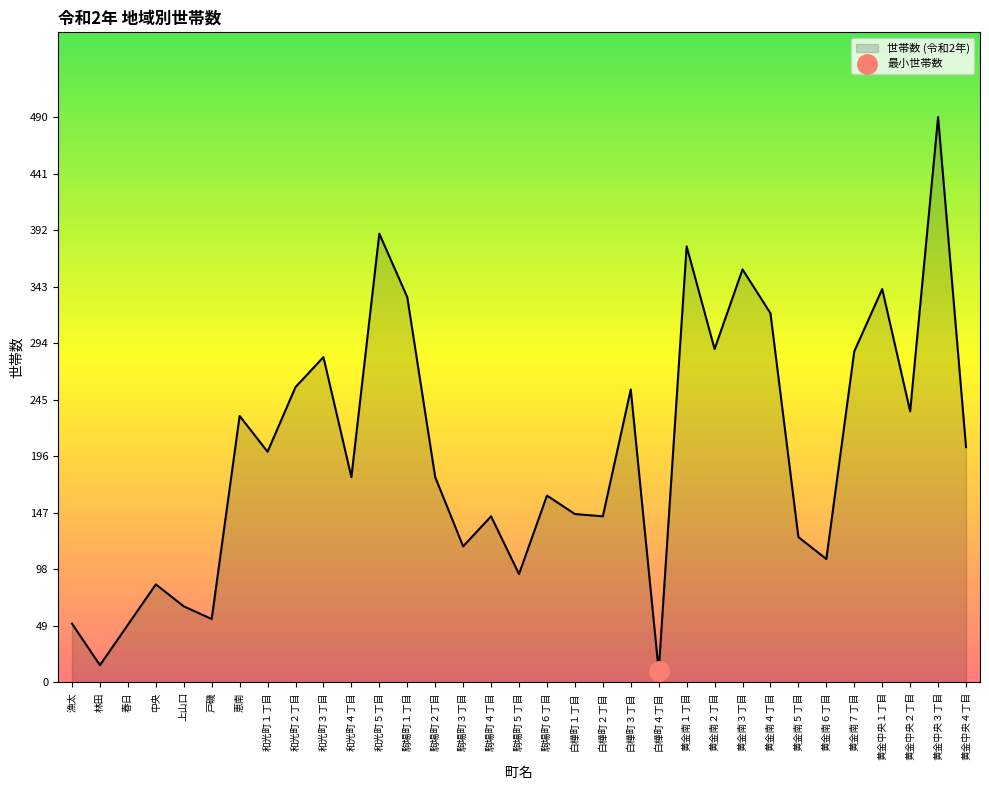

True or false: the data has more than 1 interior local peaks.

True